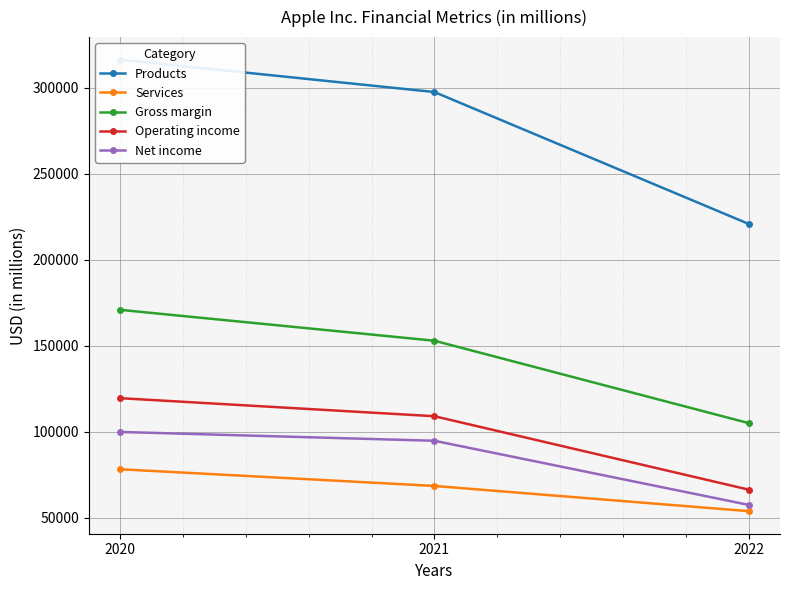

At which label is Services closest to 65948?

2021